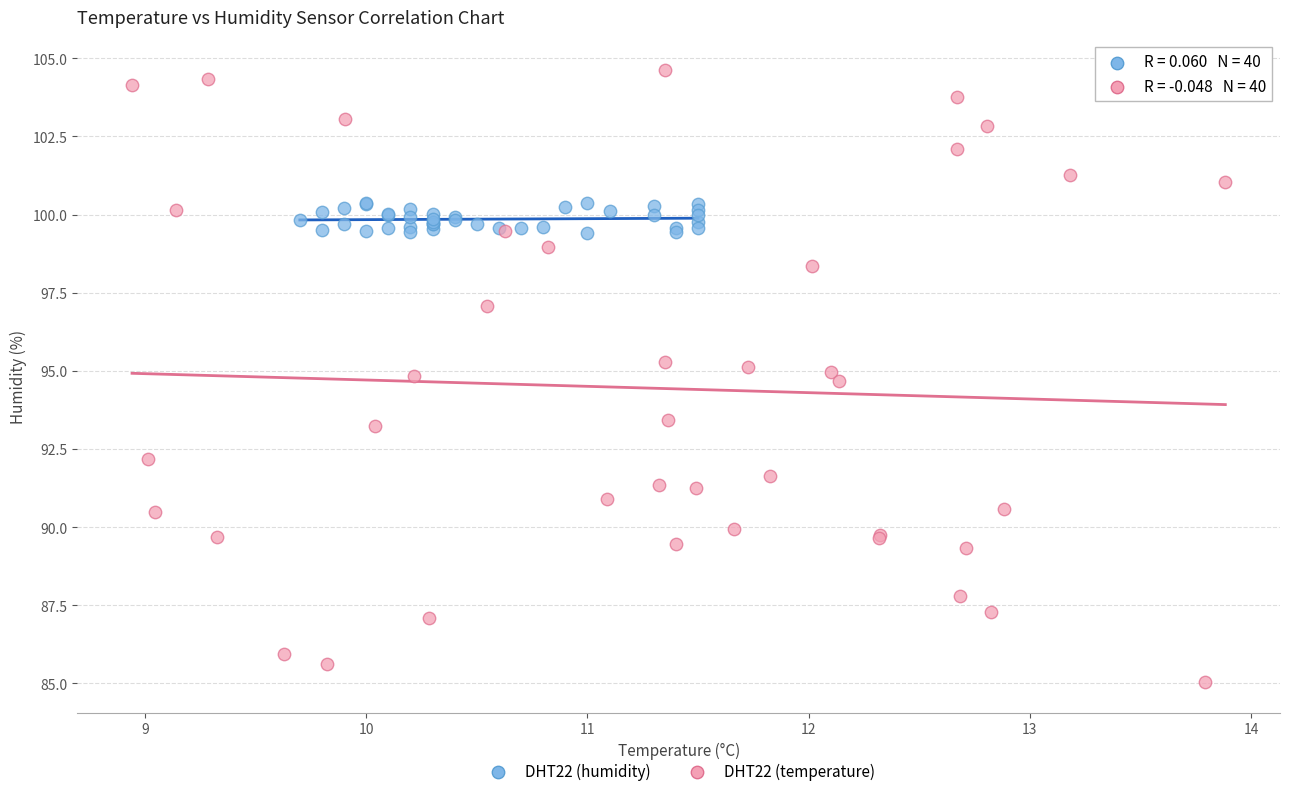

Which series contains the lowest Y value?

DHT22 (temperature)